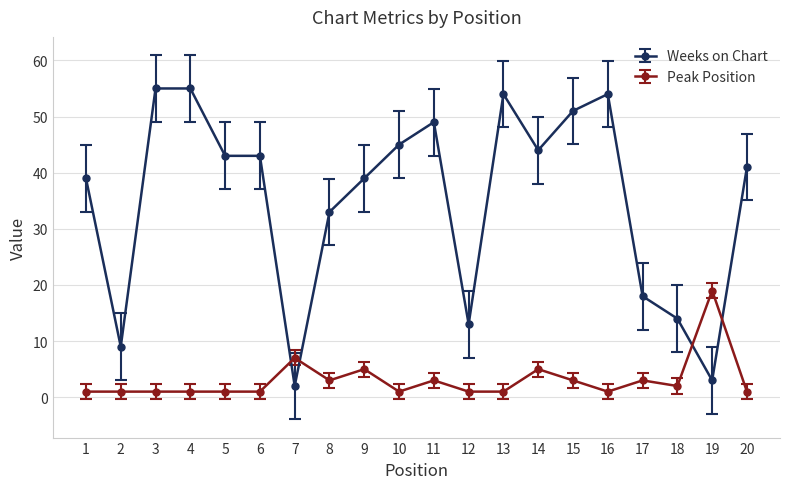

Is it true that Weeks on Chart equals 42.1 at 17?

False